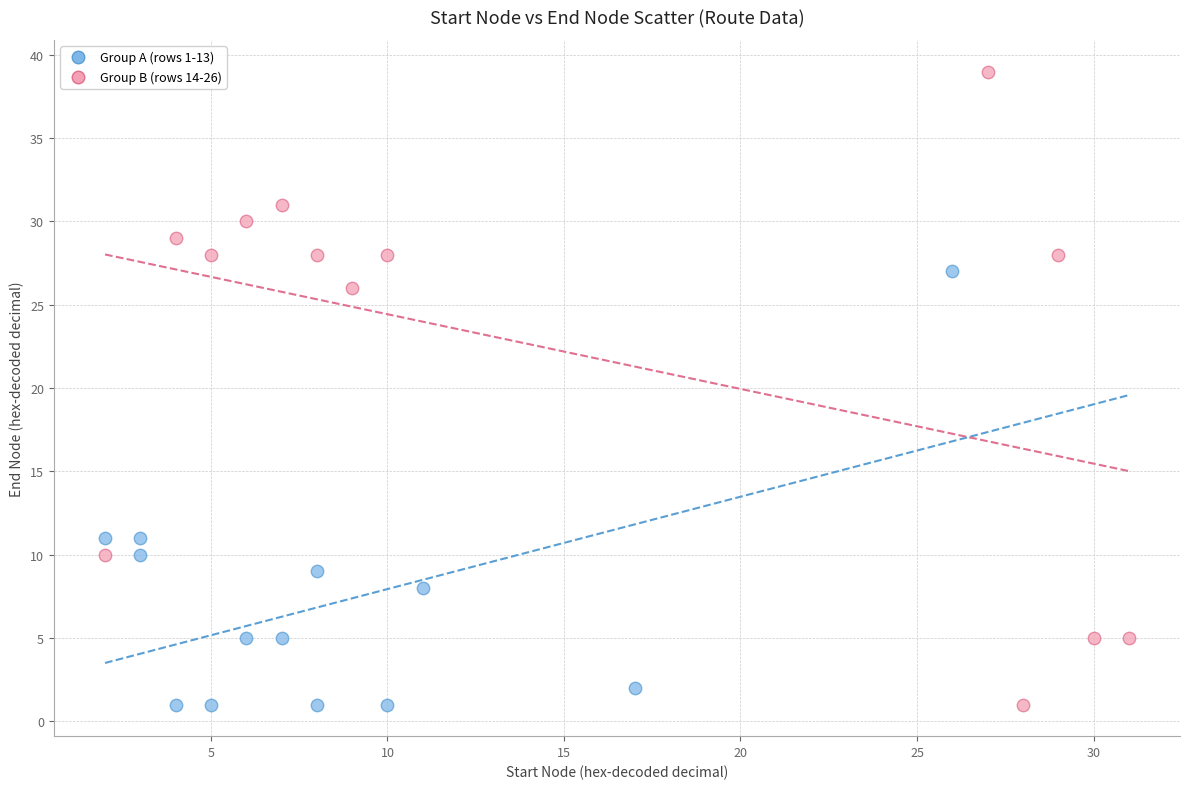

Which series reaches the maximum Y coordinate?

Group B (rows 14-26)